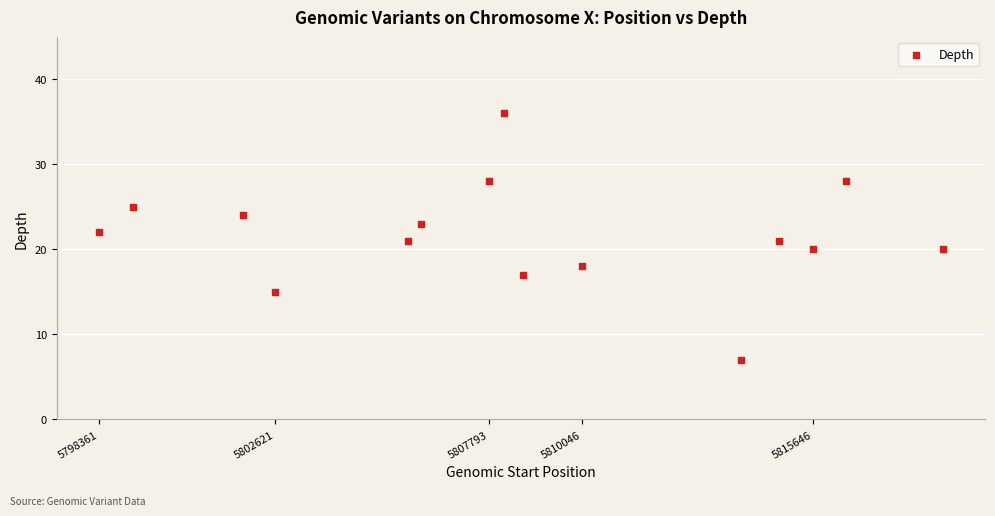

What is the range of X values (max minus min)?

20426